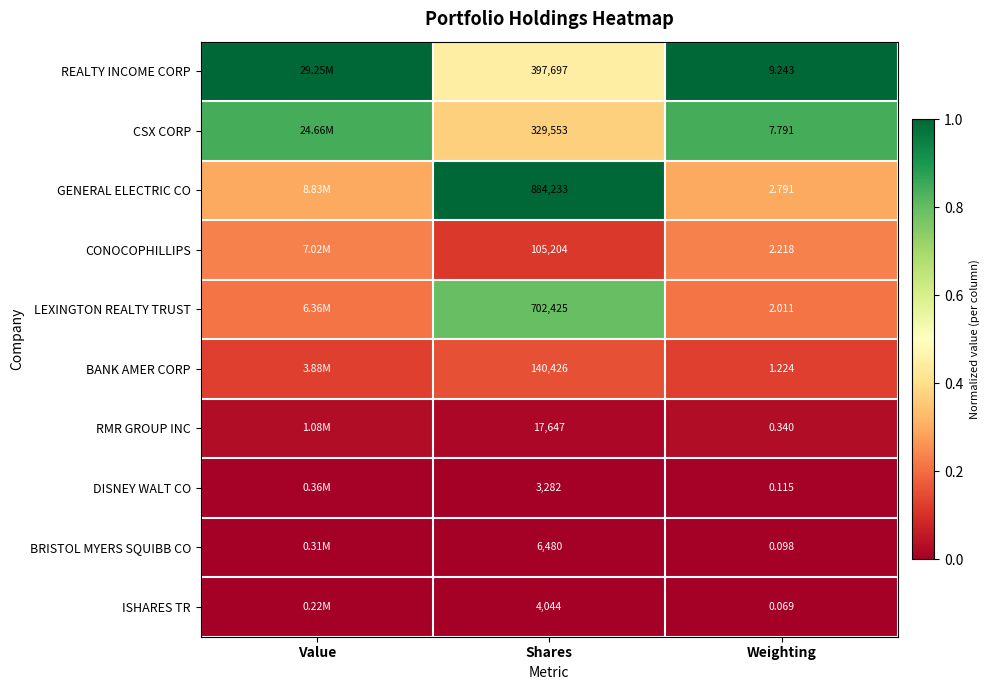

Rank the series at Weighting from highest to lowest value.

REALTY INCOME CORP, CSX CORP, GENERAL ELECTRIC CO, CONOCOPHILLIPS, LEXINGTON REALTY TRUST, BANK AMER CORP, RMR GROUP INC, DISNEY WALT CO, BRISTOL MYERS SQUIBB CO, ISHARES TR